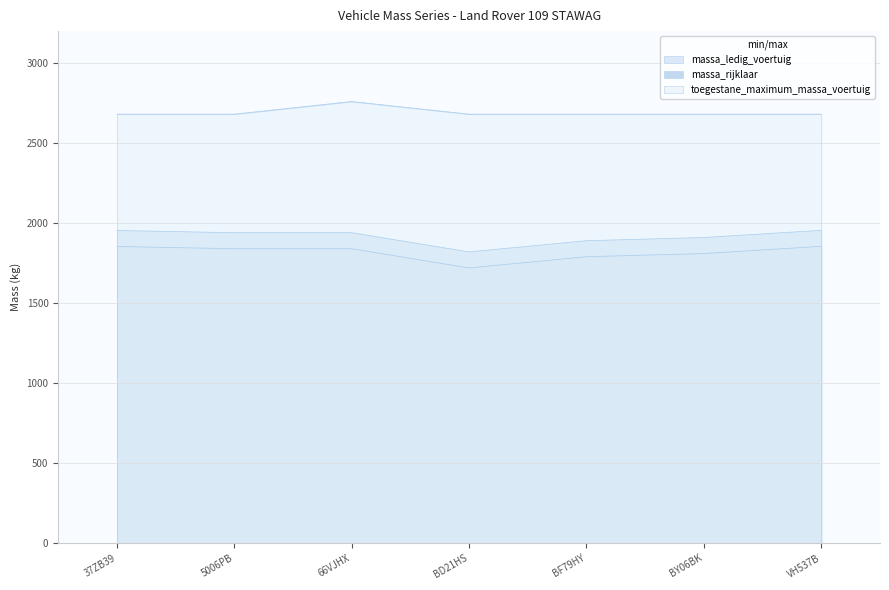

What is the approximate value of toegestane_maximum_massa_voertuig at BF79HY, to the nearest 10?

2680